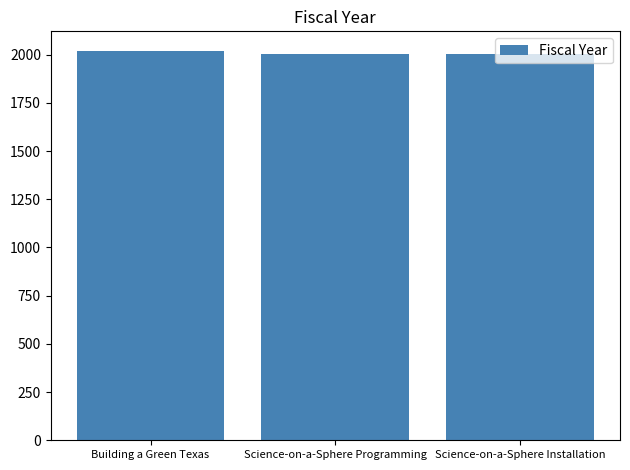

True or false: the data shows 2020 at Building a Green Texas.

True